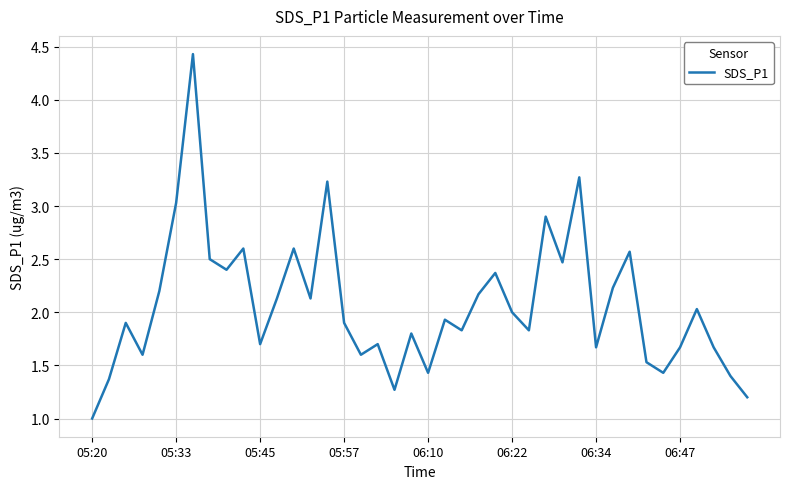

What is the minimum value shown in the chart?

1.0